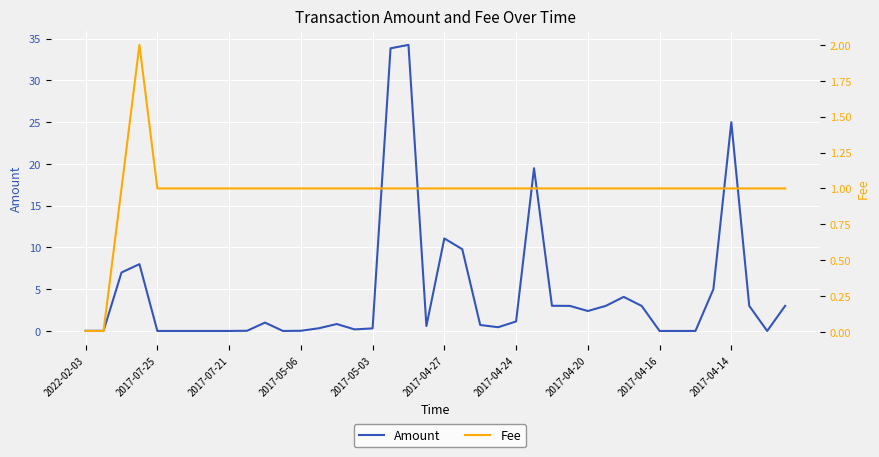

Reading left to right, what are all the values shown in this chart?

Amount: 0.0	0.0	7.0	8.0	0.0	0.0	0.0	0.0	0.0	0.0	1.0	0.0	0.0	0.3	0.8	0.2	0.3	33.9	34.3	0.6	11.1	9.8	0.7	0.4	1.1	19.5	3.0	3.0	2.4	3.0	4.1	3.0	0.0	0.0	0.0	5.0	25.0	3.0	0.0	3.0
Fee: 0.0	0.0	1.0	2.0	1.0	1.0	1.0	1.0	1.0	1.0	1.0	1.0	1.0	1.0	1.0	1.0	1.0	1.0	1.0	1.0	1.0	1.0	1.0	1.0	1.0	1.0	1.0	1.0	1.0	1.0	1.0	1.0	1.0	1.0	1.0	1.0	1.0	1.0	1.0	1.0